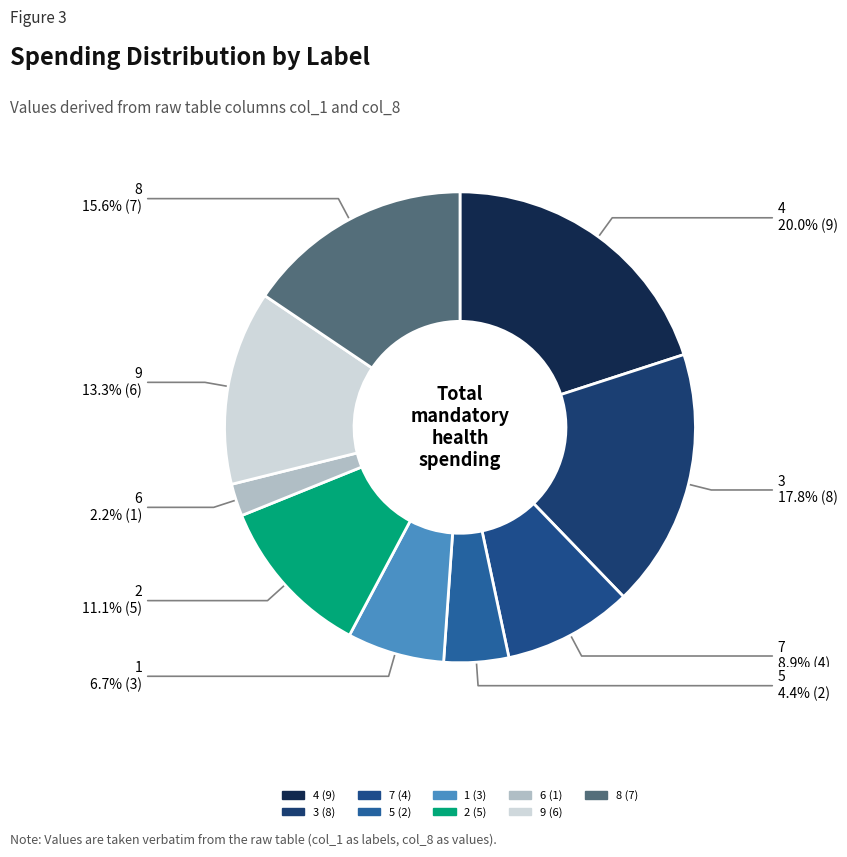

To the nearest percent, what is the average slice percentage?

11%